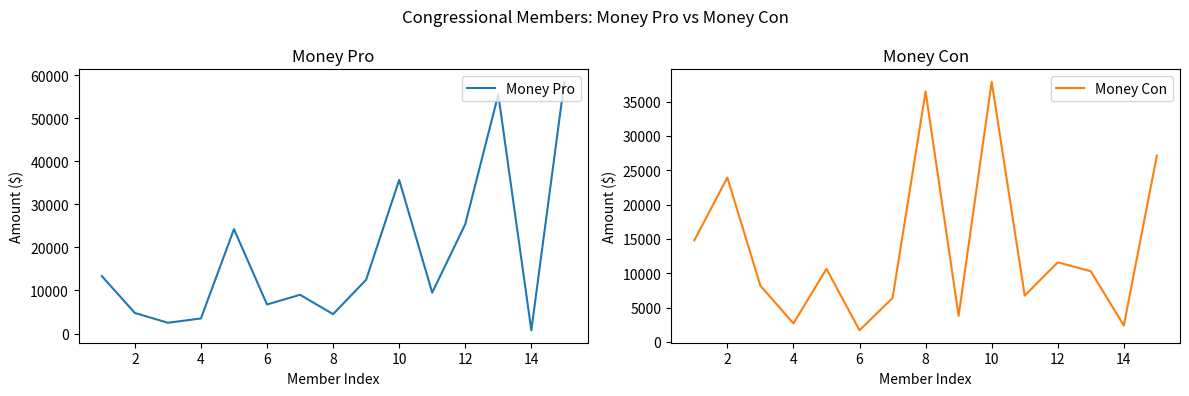

How many data points does each series have?

15